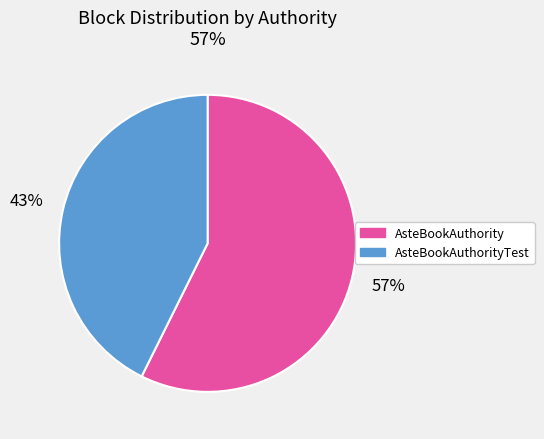

The AsteBookAuthority slice represents 44% of the pie. True or false?

False